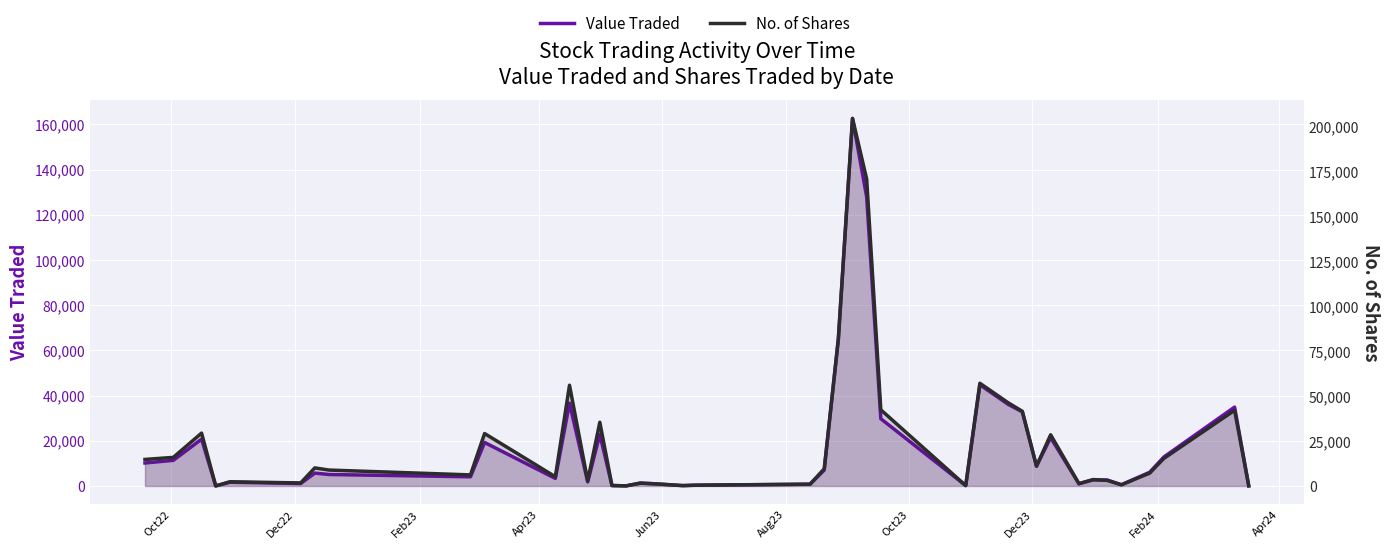

True or false: Value Traded has more than 1 points higher than both neighbors.

True